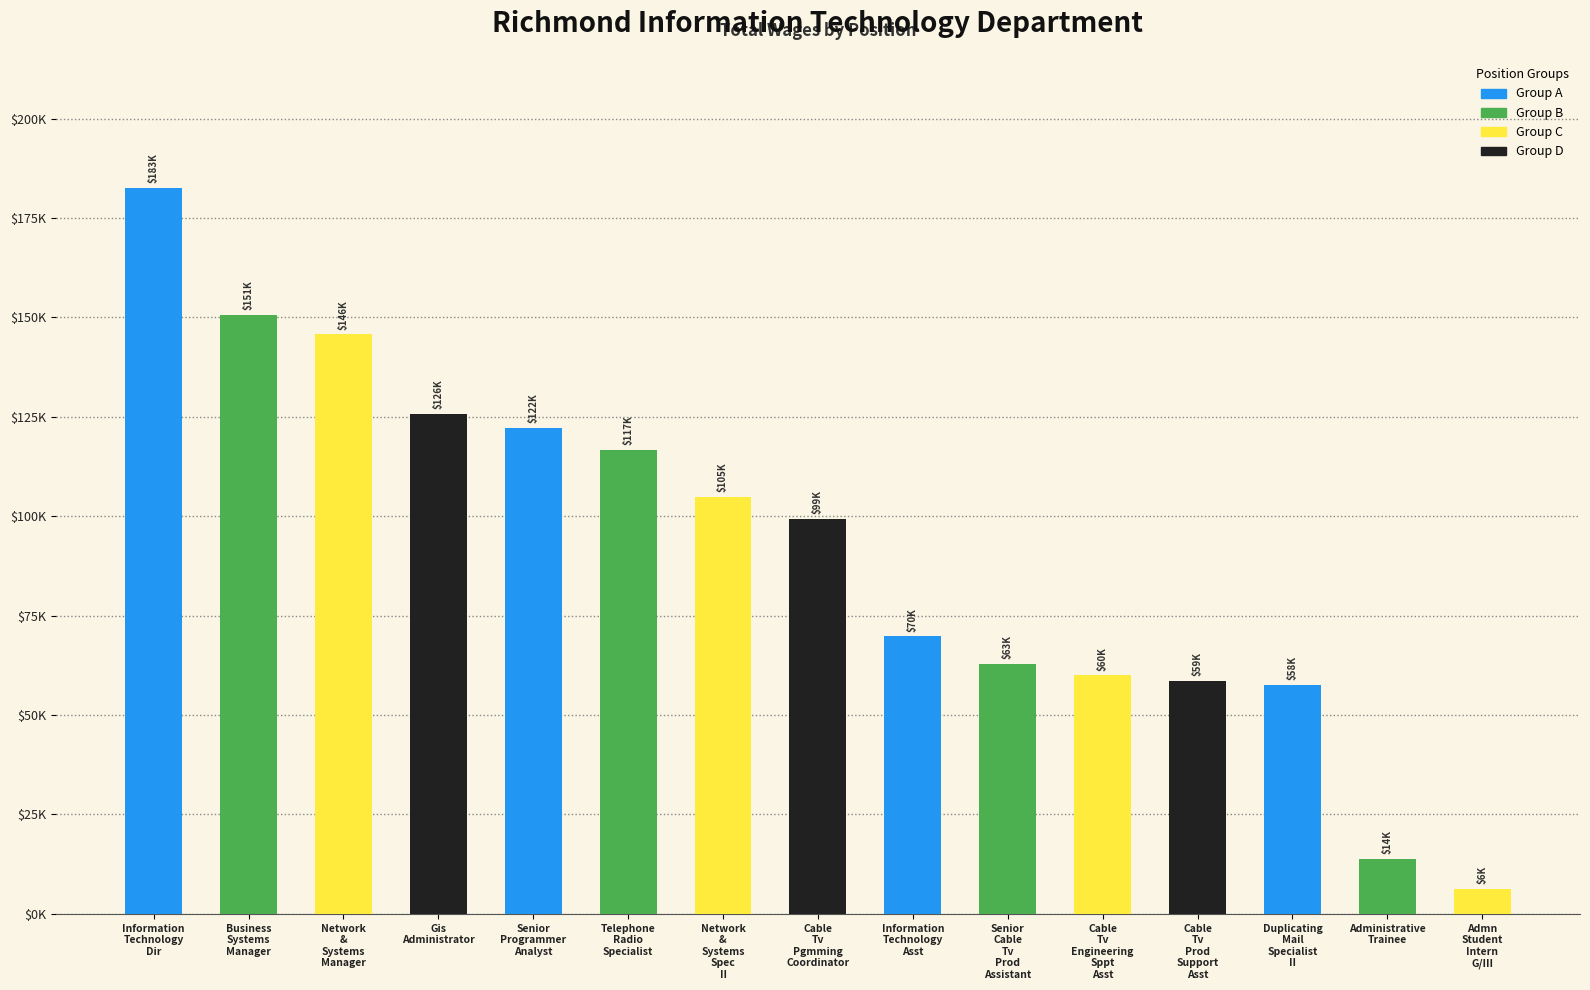

List the labels in order of value, largest first.

Information
Technology
Dir, Business
Systems
Manager, Network
&
Systems
Manager, Gis
Administrator, Senior
Programmer
Analyst, Telephone
Radio
Specialist, Network
&
Systems
Spec
II, Cable
Tv
Pgmming
Coordinator, Information
Technology
Asst, Senior
Cable
Tv
Prod
Assistant, Cable
Tv
Engineering
Sppt
Asst, Cable
Tv
Prod
Support
Asst, Duplicating
Mail
Specialist
II, Administrative
Trainee, Admn
Student
Intern
G/III